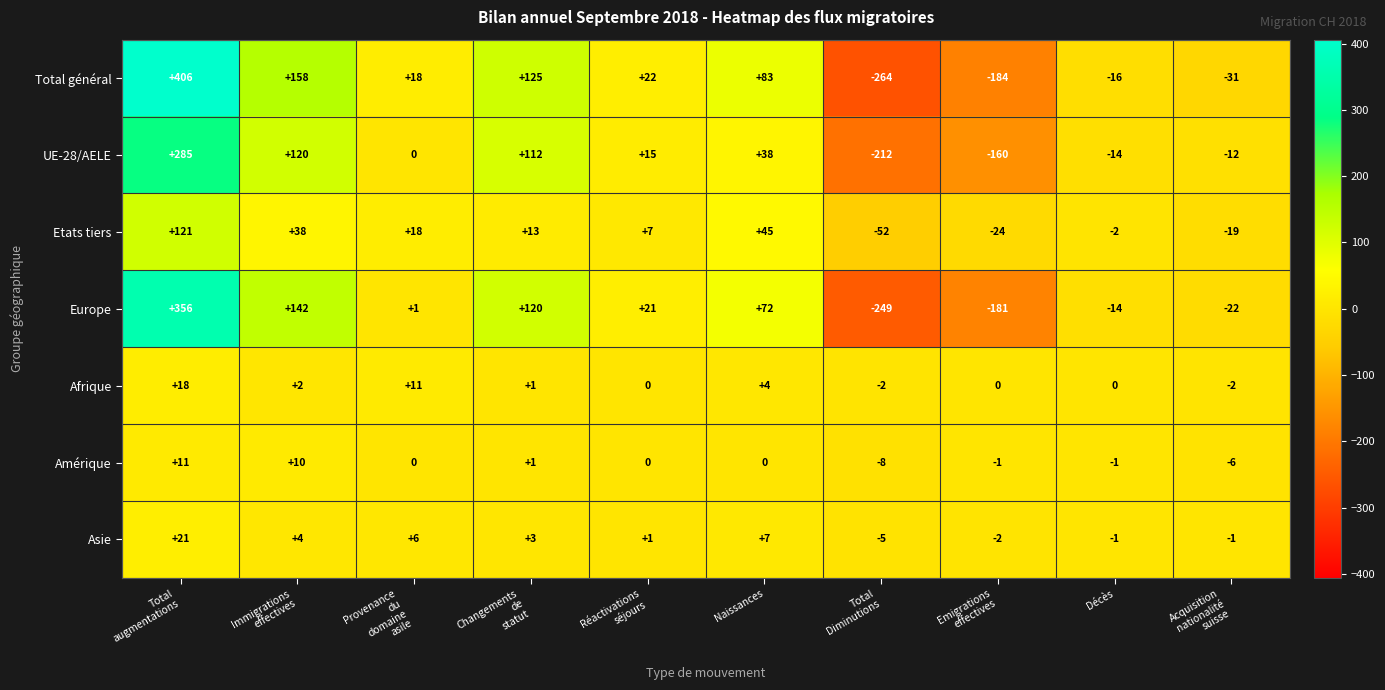

At Total
augmentations, list the series in order from smallest to largest.

Amérique, Afrique, Asie, Etats tiers, UE-28/AELE, Europe, Total général